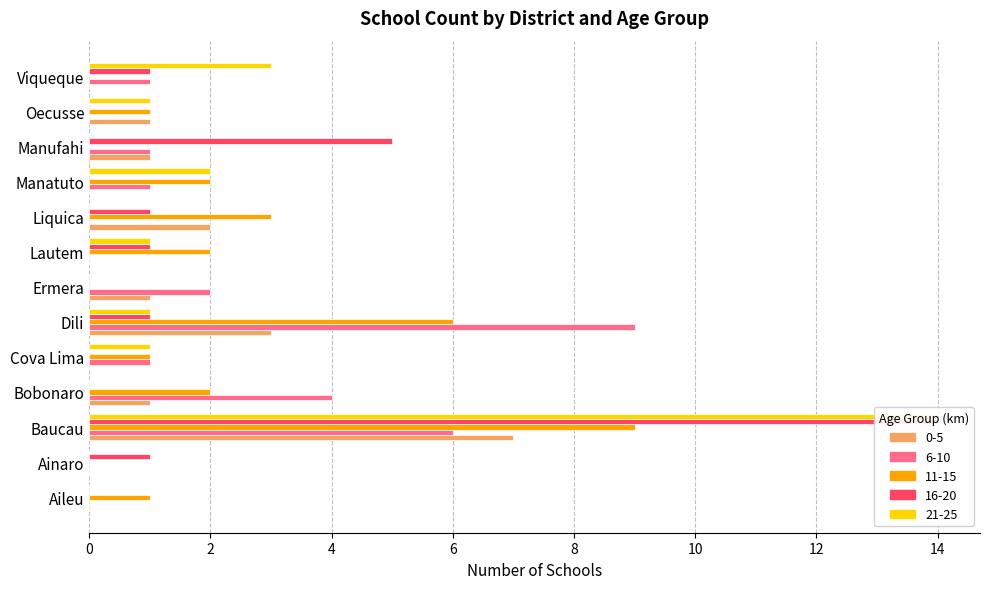

How many bars are there in total?

65